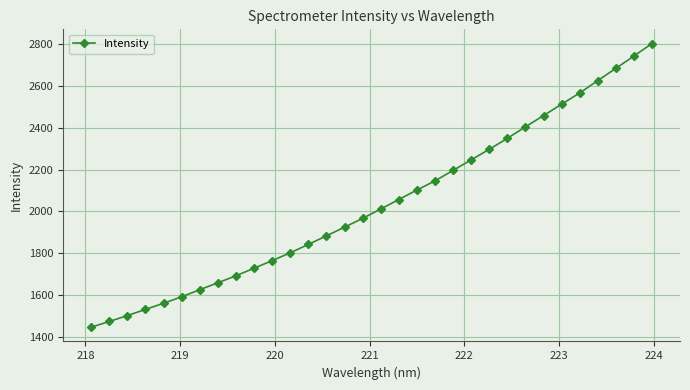

What is the minimum value shown in the chart?

1447.3